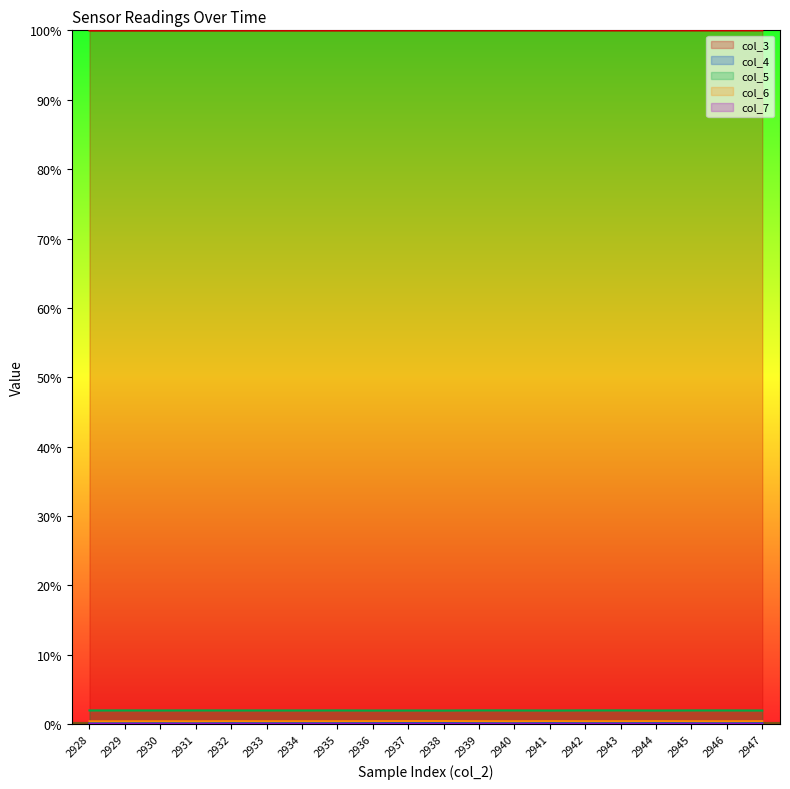

True or false: col_3 and col_5 cross at least once.

False